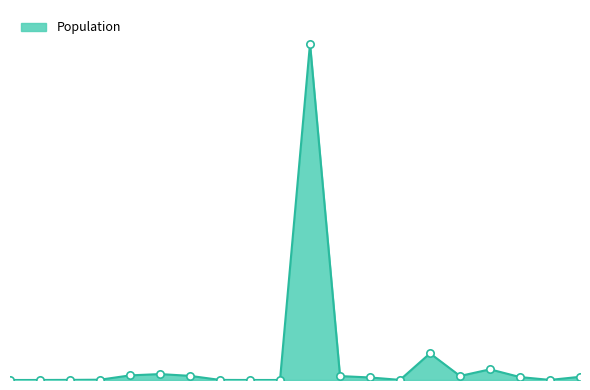

Does the chart have visible grid lines?

No